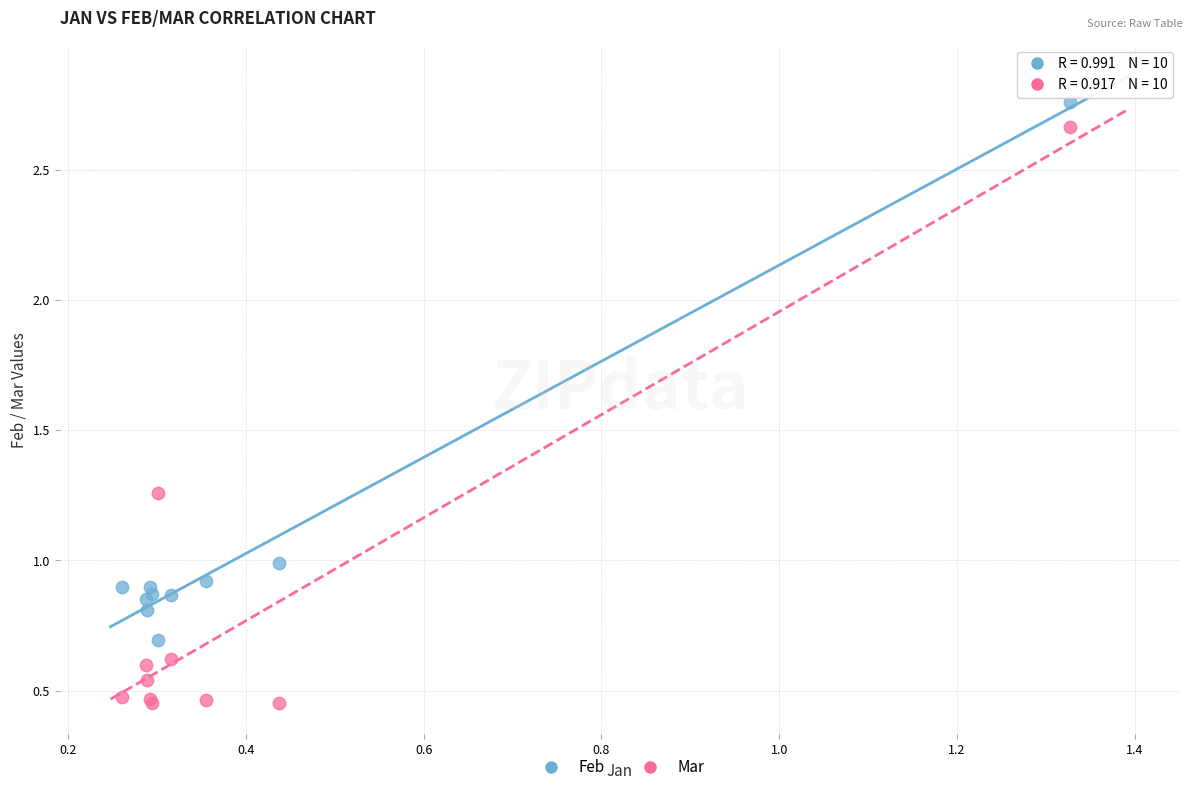

Which series reaches the minimum Y coordinate?

Mar